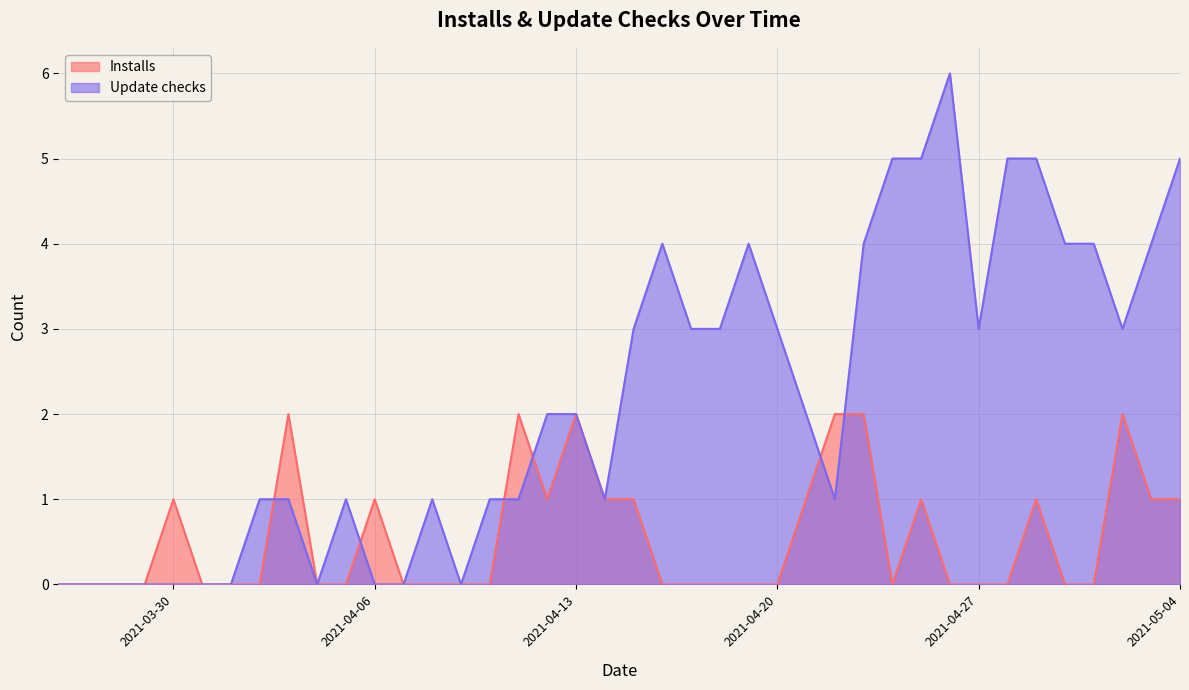

Which series has the largest total across all categories?

Update checks